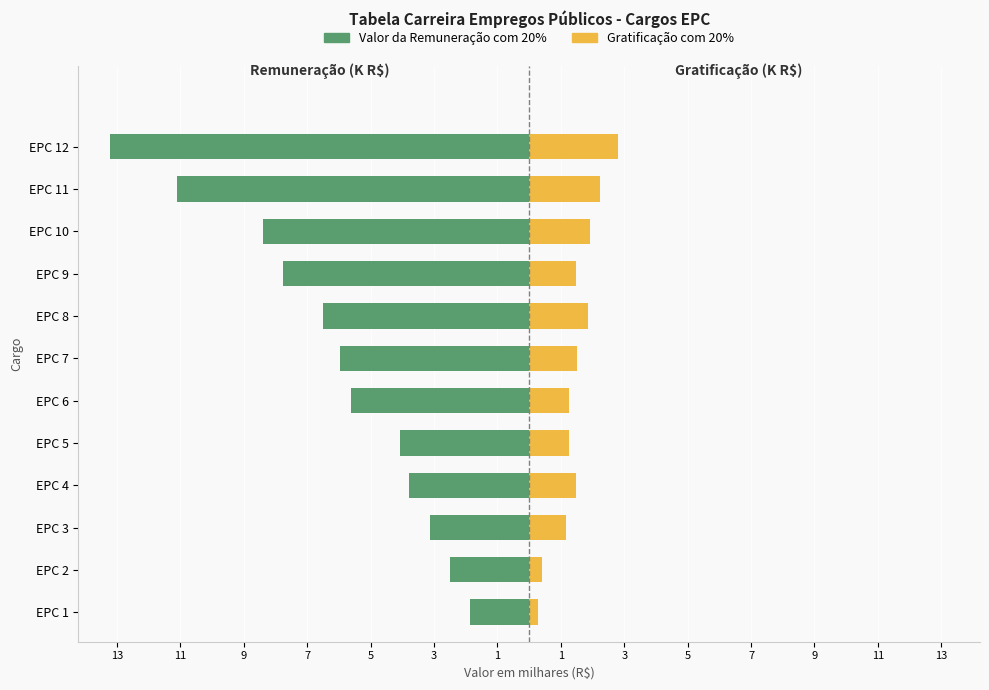

Which series has the largest range (max minus min)?

Valor da Remuneração com 20%